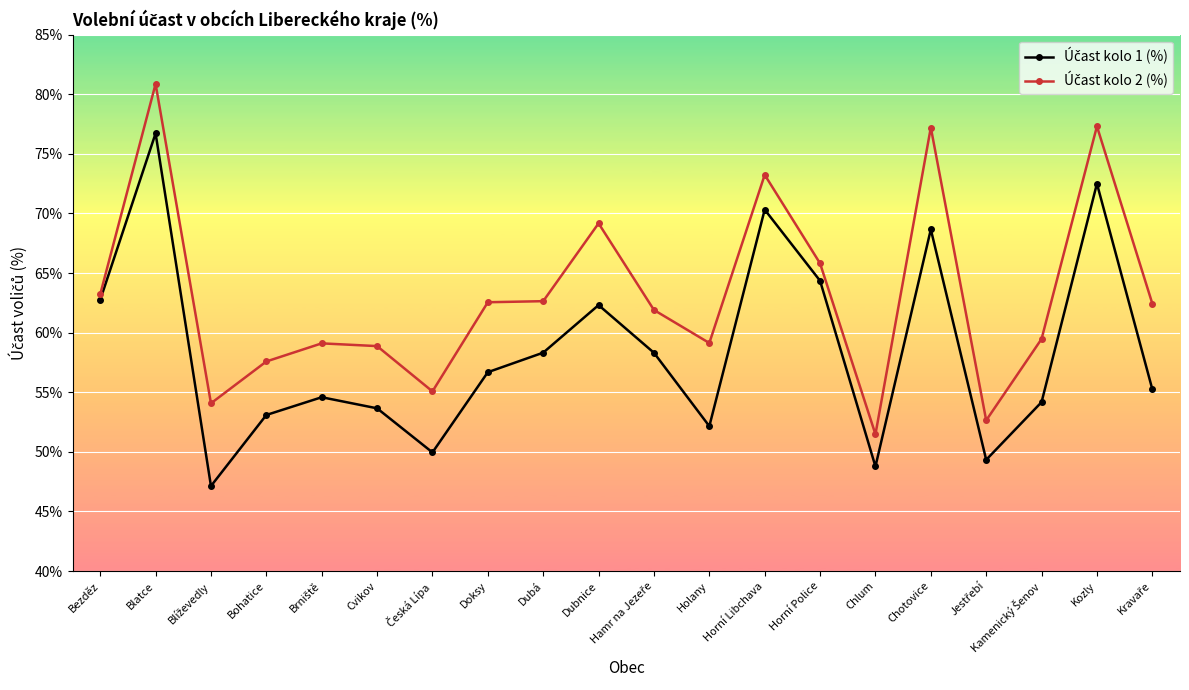

What is the label of the 14th point from the left?

Horní Police